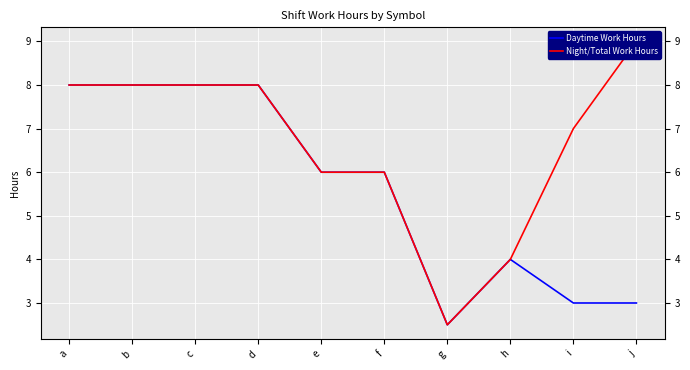

True or false: Daytime Work Hours and Night/Total Work Hours cross at least once.

False